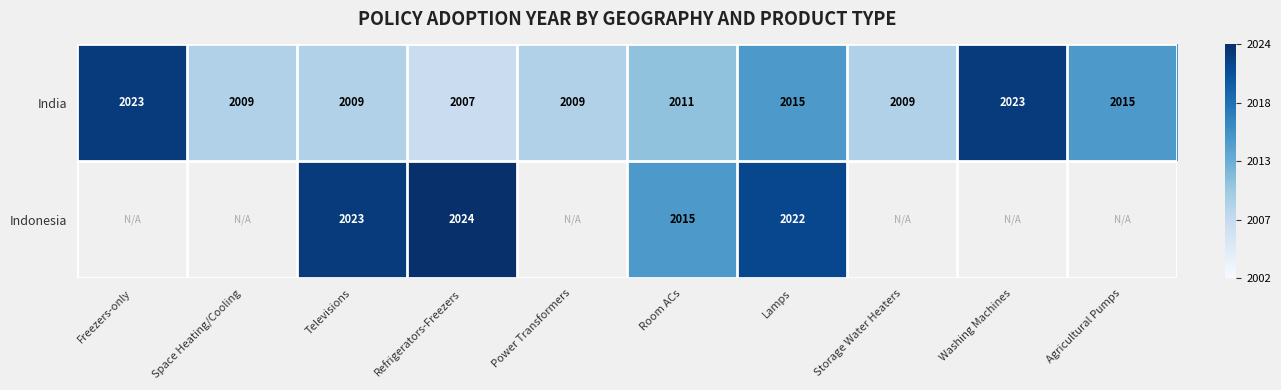

Where does the India series first go above 2011?

Freezers-only